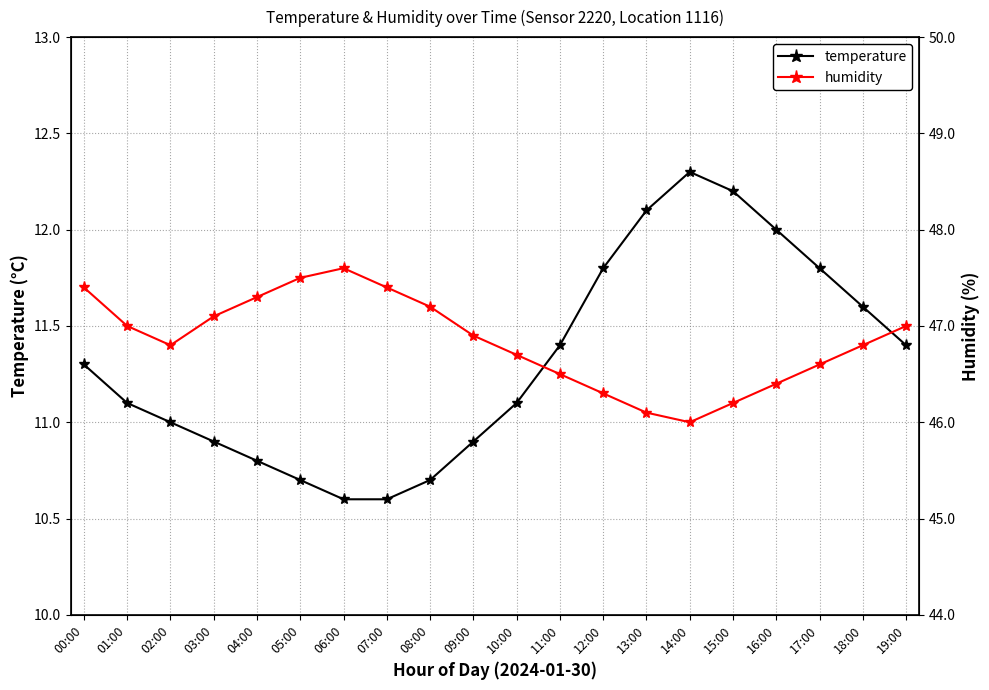

True or false: temperature and humidity cross at least once.

True